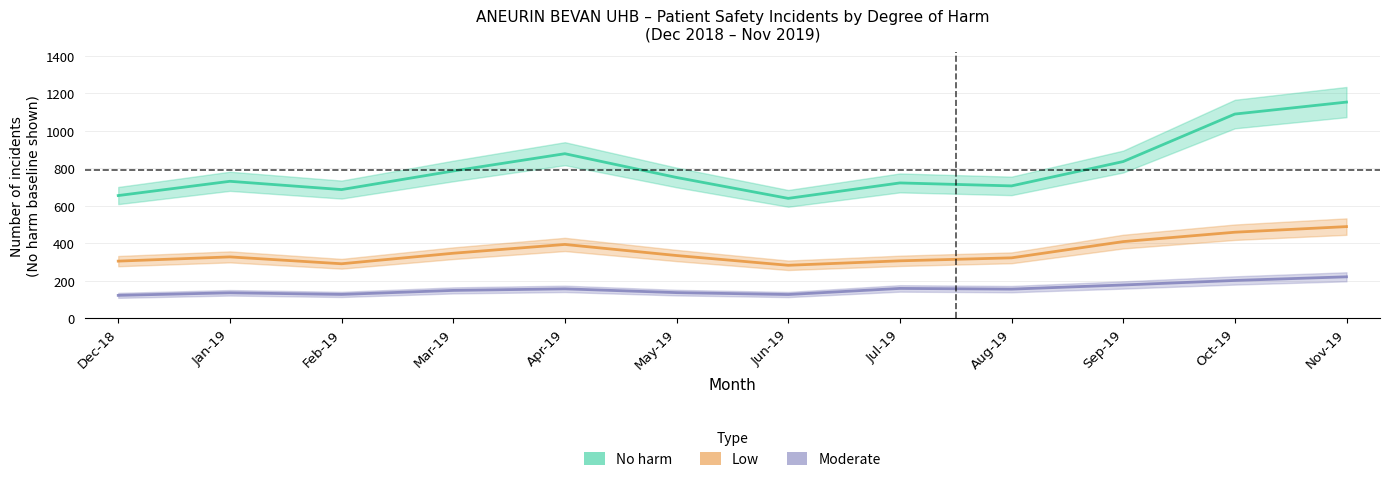

Reading left to right, transcribe all the data shown in this chart.

No harm: Dec-18=654.4	Jan-19=730.5	Feb-19=686.3	Mar-19=785.5	Apr-19=877.9	May-19=751.0	Jun-19=639.3	Jul-19=721.8	Aug-19=705.9	Sep-19=836.0	Oct-19=1089.7	Nov-19=1153.7
Low: Dec-18=304.1	Jan-19=326.6	Feb-19=289.9	Mar-19=346.2	Apr-19=393.1	May-19=333.9	Jun-19=281.8	Jul-19=305.6	Aug-19=321.6	Sep-19=408.3	Oct-19=458.5	Nov-19=488.4
Moderate: Dec-18=121.1	Jan-19=134.8	Feb-19=126.1	Mar-19=147.6	Apr-19=155.9	May-19=135.7	Jun-19=125.6	Jul-19=158.2	Aug-19=154.4	Sep-19=176.6	Oct-19=200.8	Nov-19=220.2